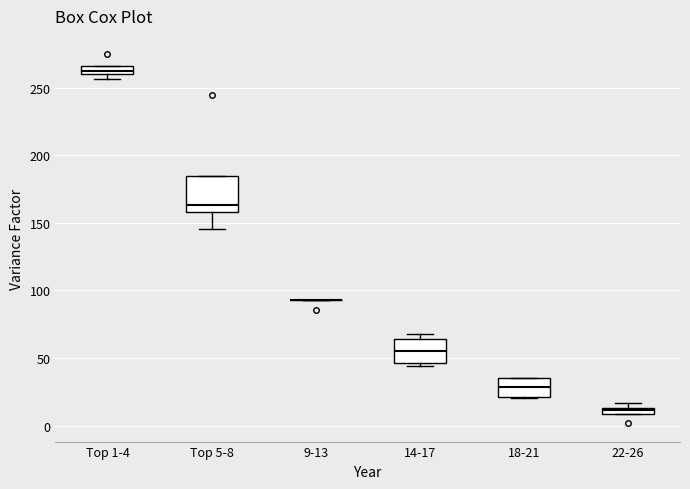

Where is the upper edge of the box for Top 1-4 on the y-axis? The values are not printed on the chart, so give them approximately, as read against the axis.

265